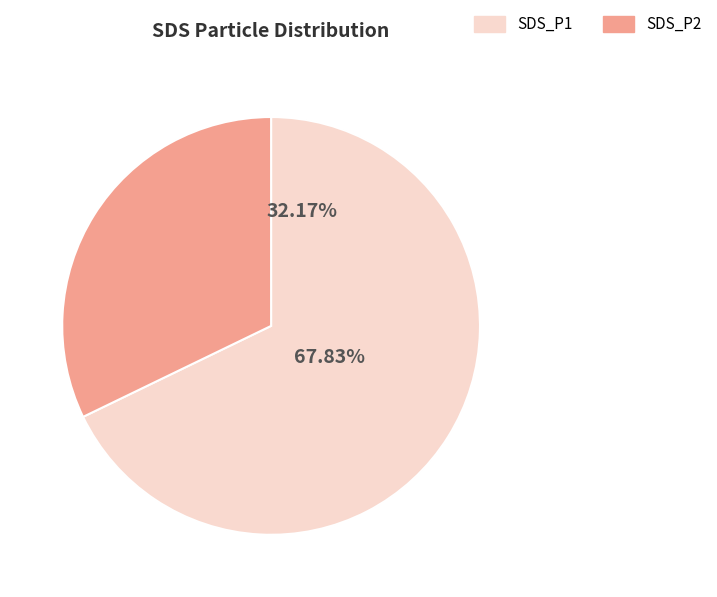

The 18 slice represents 15% of the pie. True or false?

False